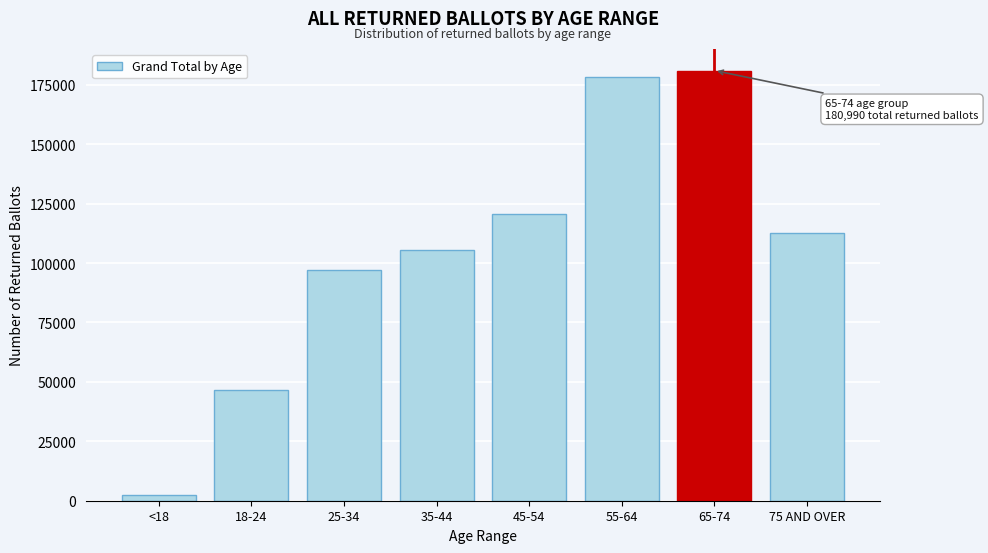

Reading left to right, transcribe all the data shown in this chart.

2206	46444	97130	105591	120429	178241	180990	112684